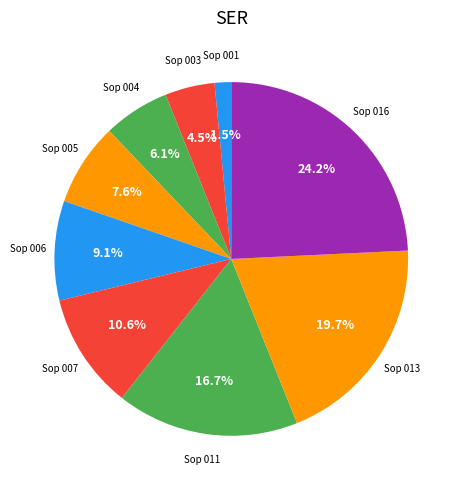

How many slices are in this pie chart?

9